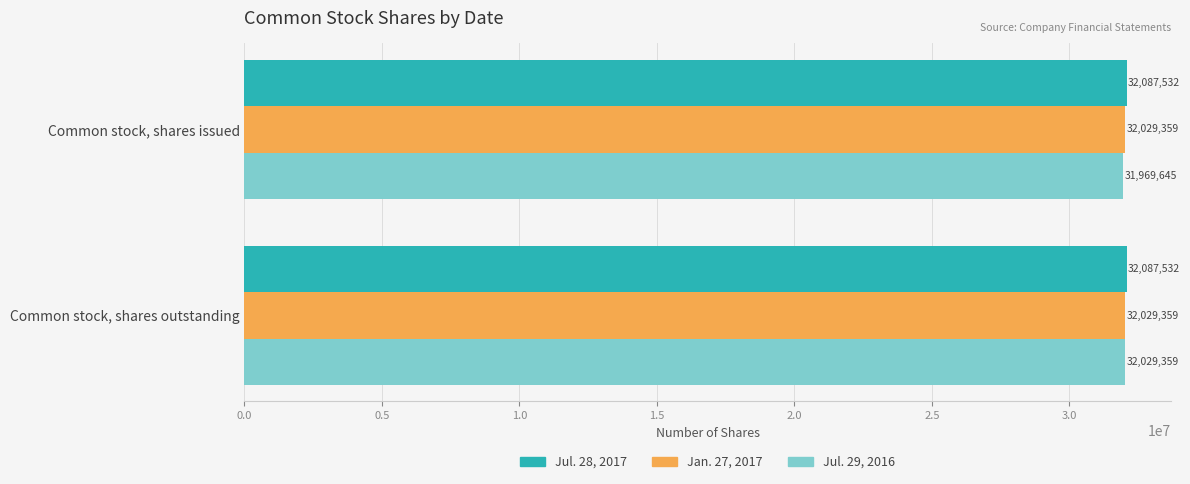

What is the lowest value of the Jul. 29, 2016 series?

31969645